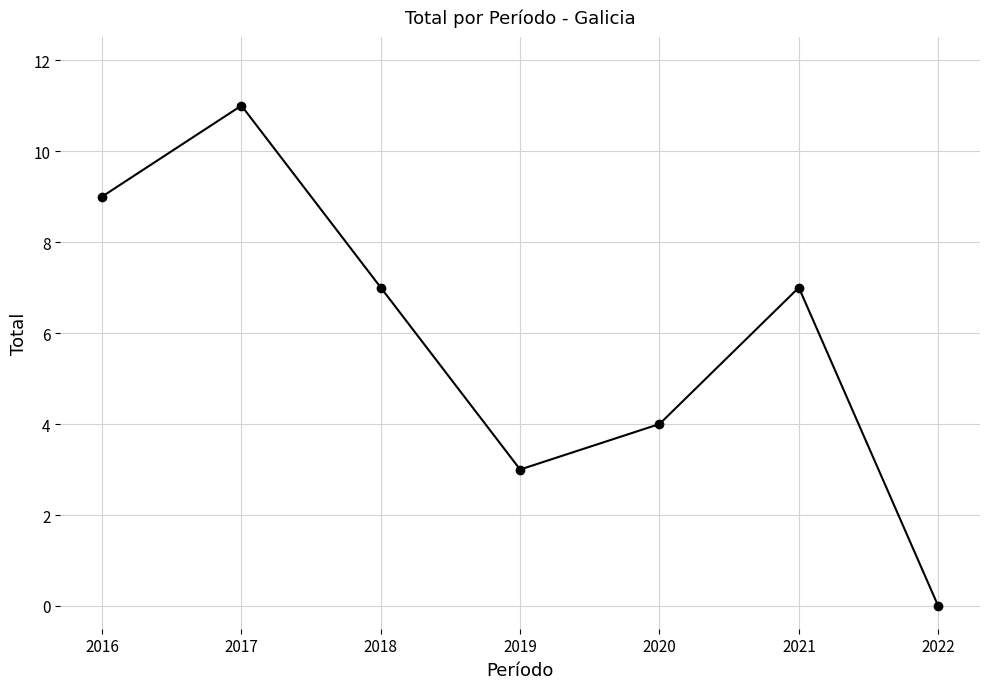

How many data points are less than 7?

3